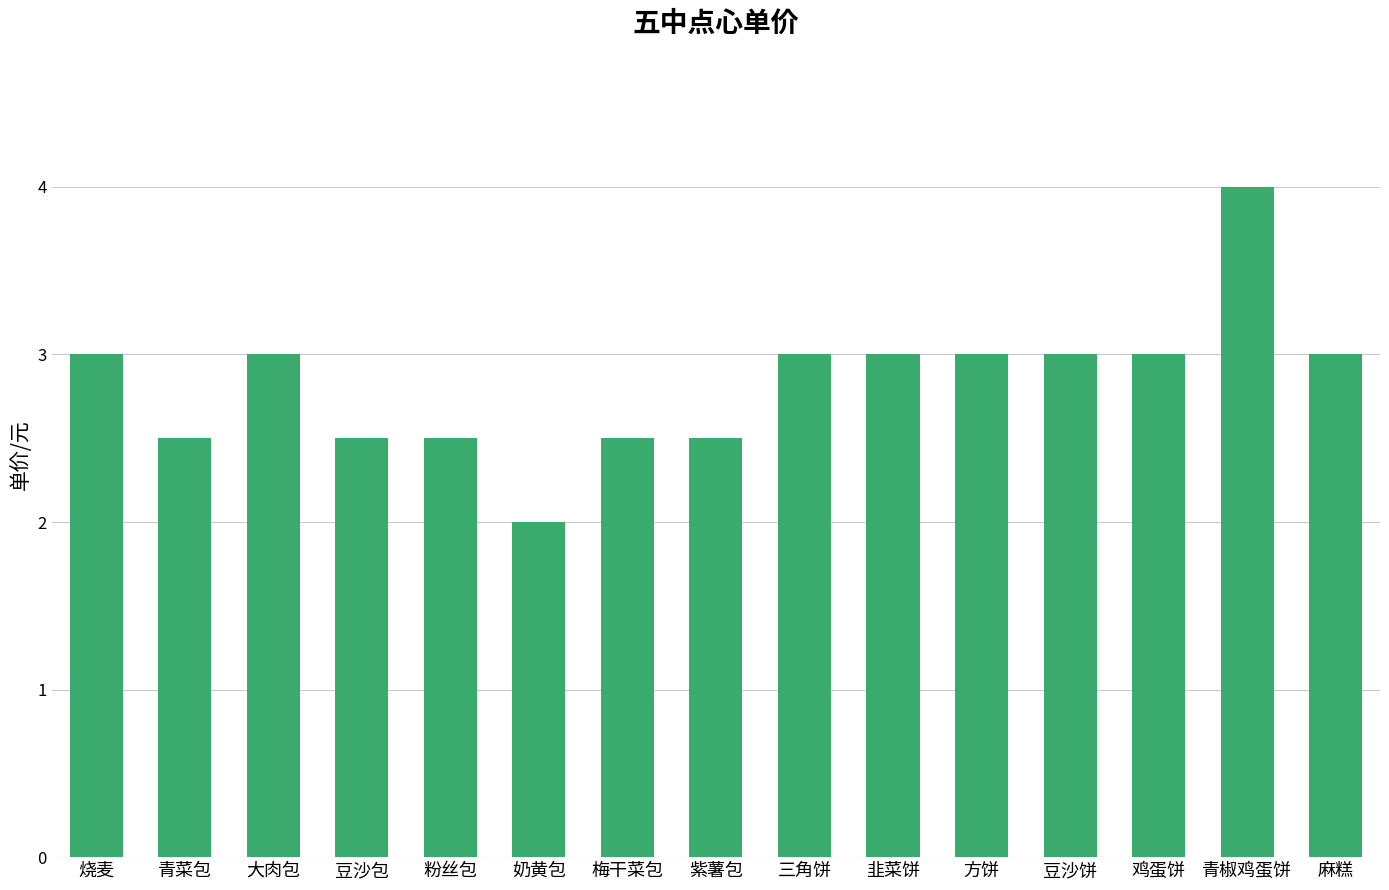

What is the smallest value displayed?

2.0